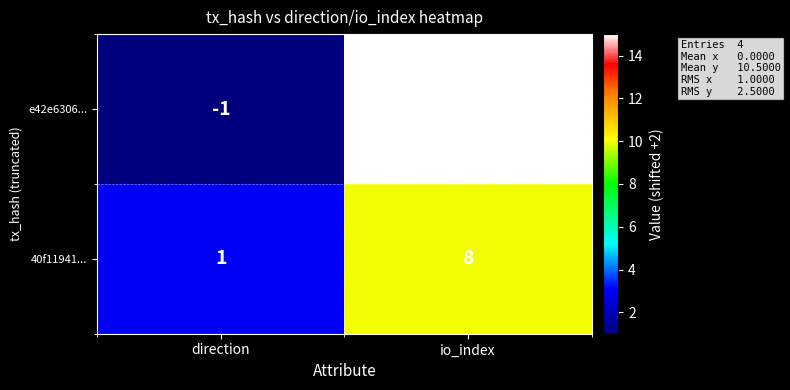

At which label does e42e6306... reach its peak?

io_index